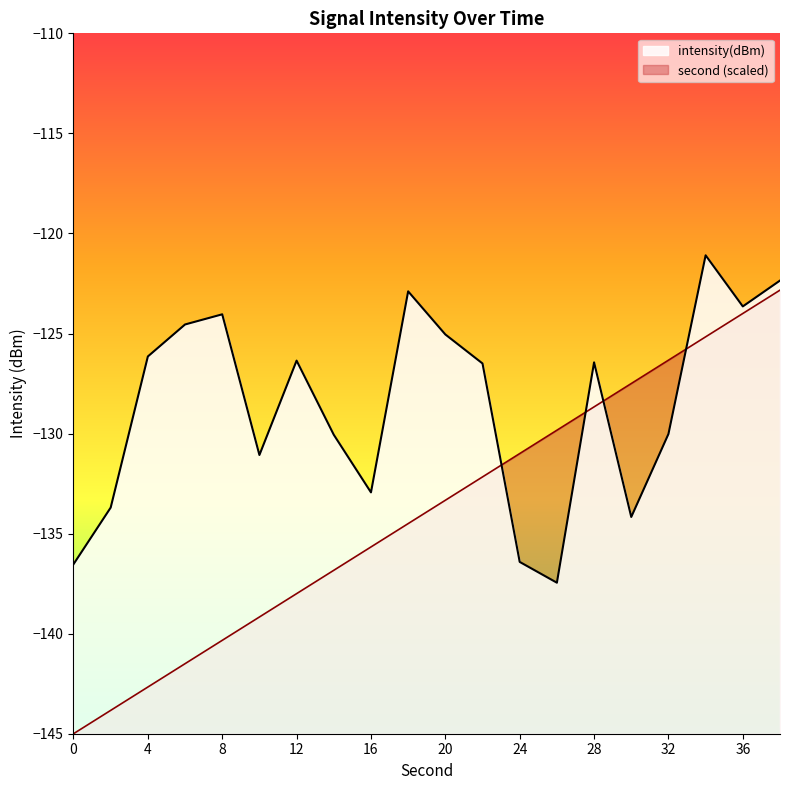

Rank the series at 22 from highest to lowest value.

intensity(dBm), second